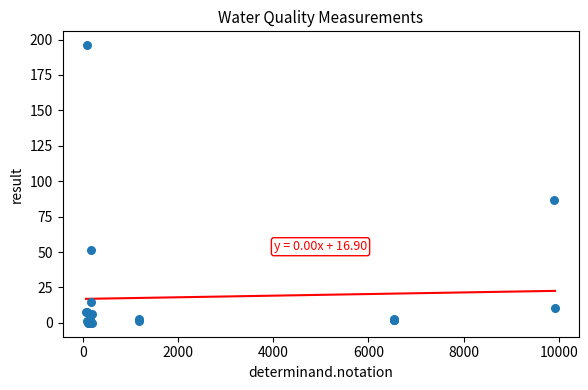

What Y value in the scatter plot is closest to 98?

87.0